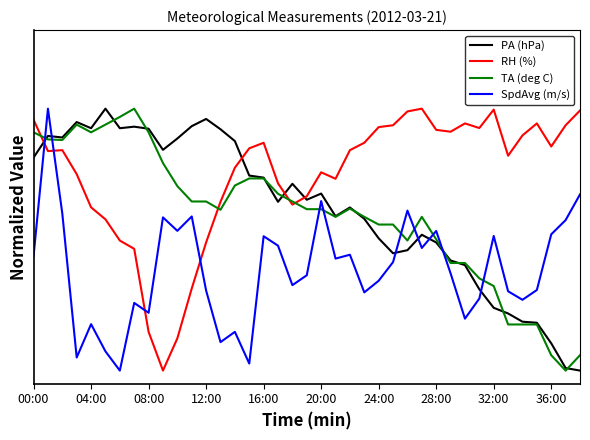

Is this an area chart (filled region under the line)?

No